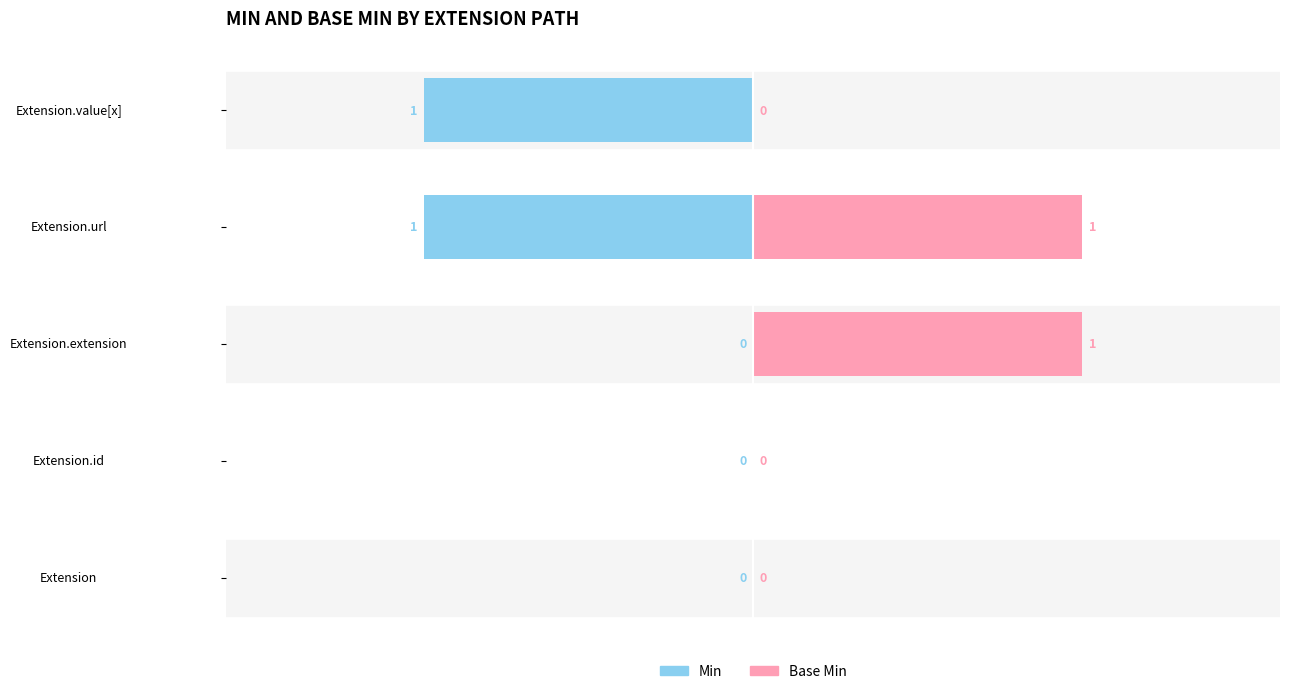

Which series has the largest total across all categories?

Min